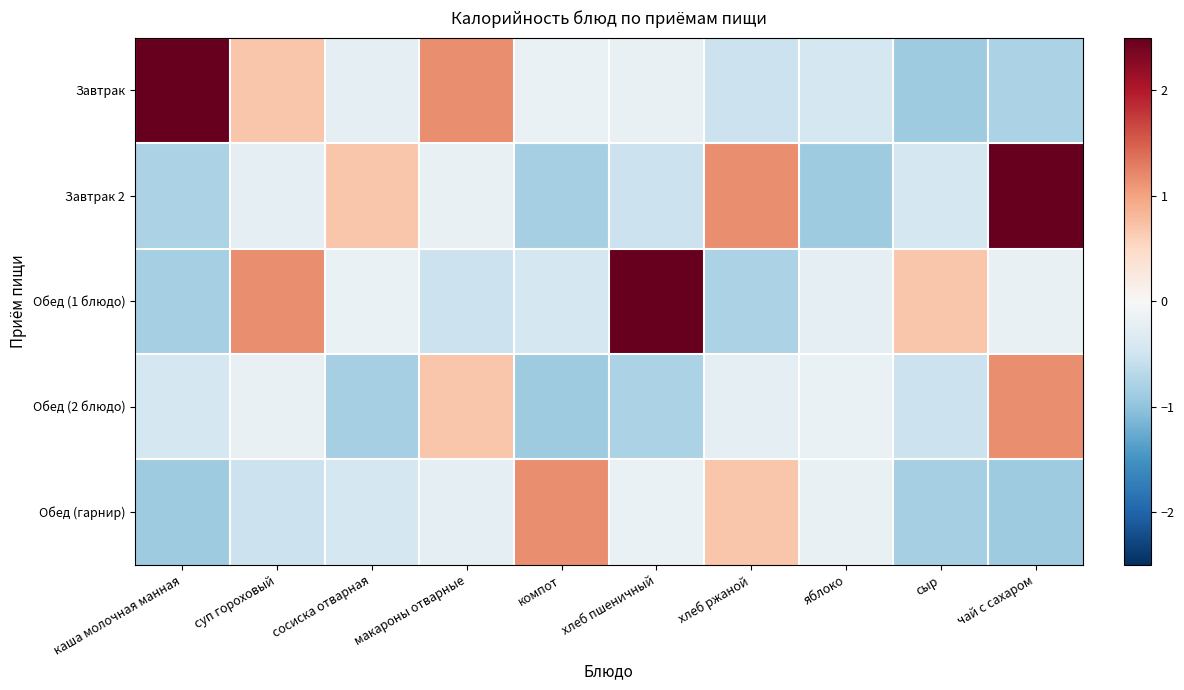

At which category does the chart reach its minimum across all series?

сыр